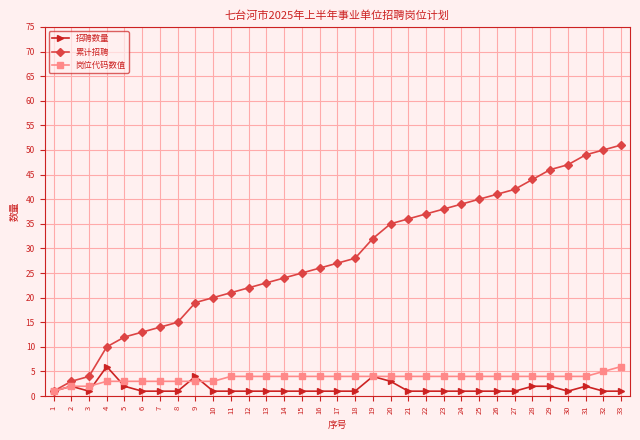

What is the maximum value shown in the chart?

51